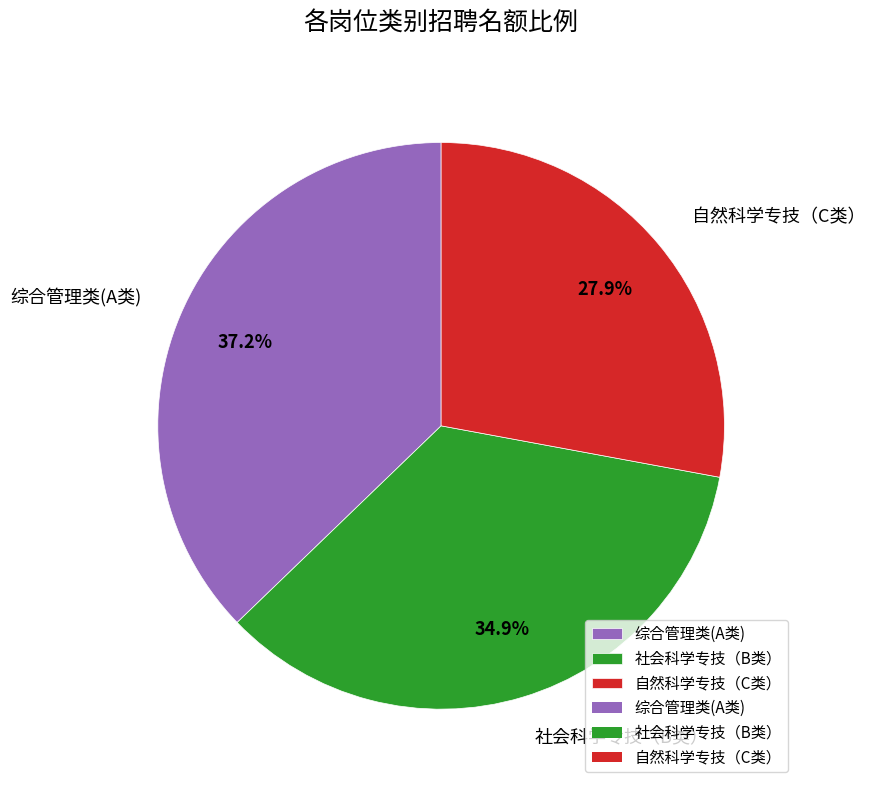

Does any single category account for the majority?

No